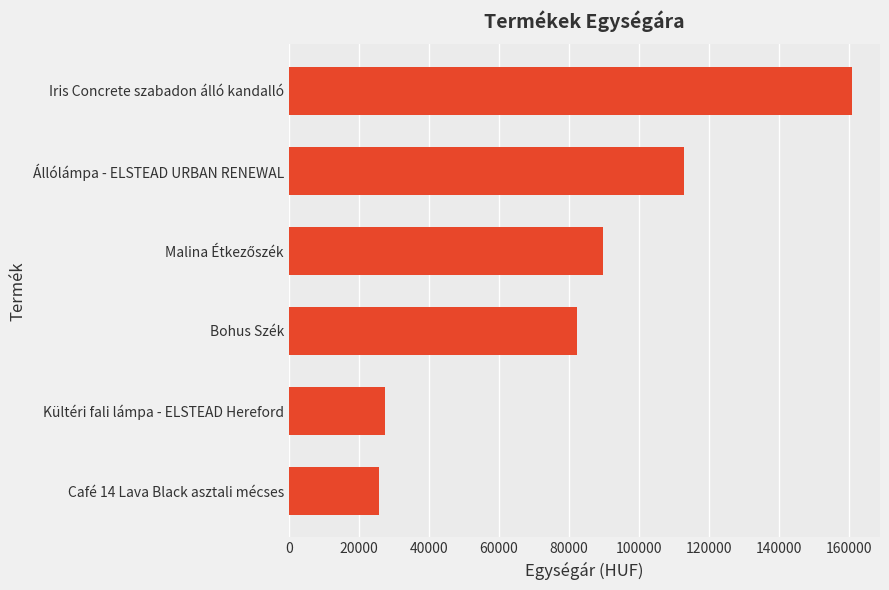

Reading bottom to top, list all the values displayed in this chart.

25748	27378	82332	89766	112941	160807